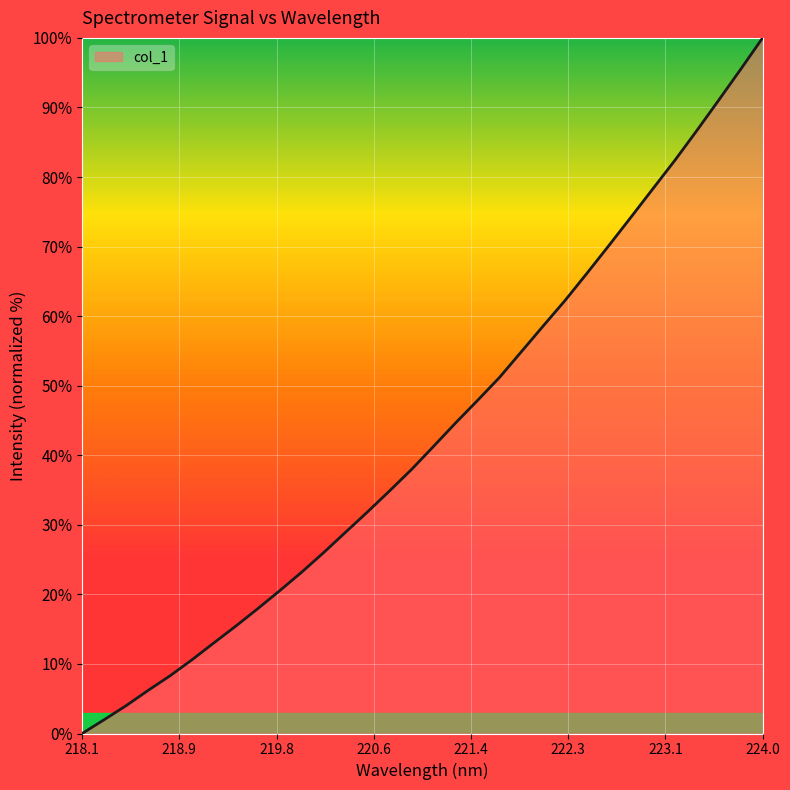

What is the greatest value displayed?

100.0